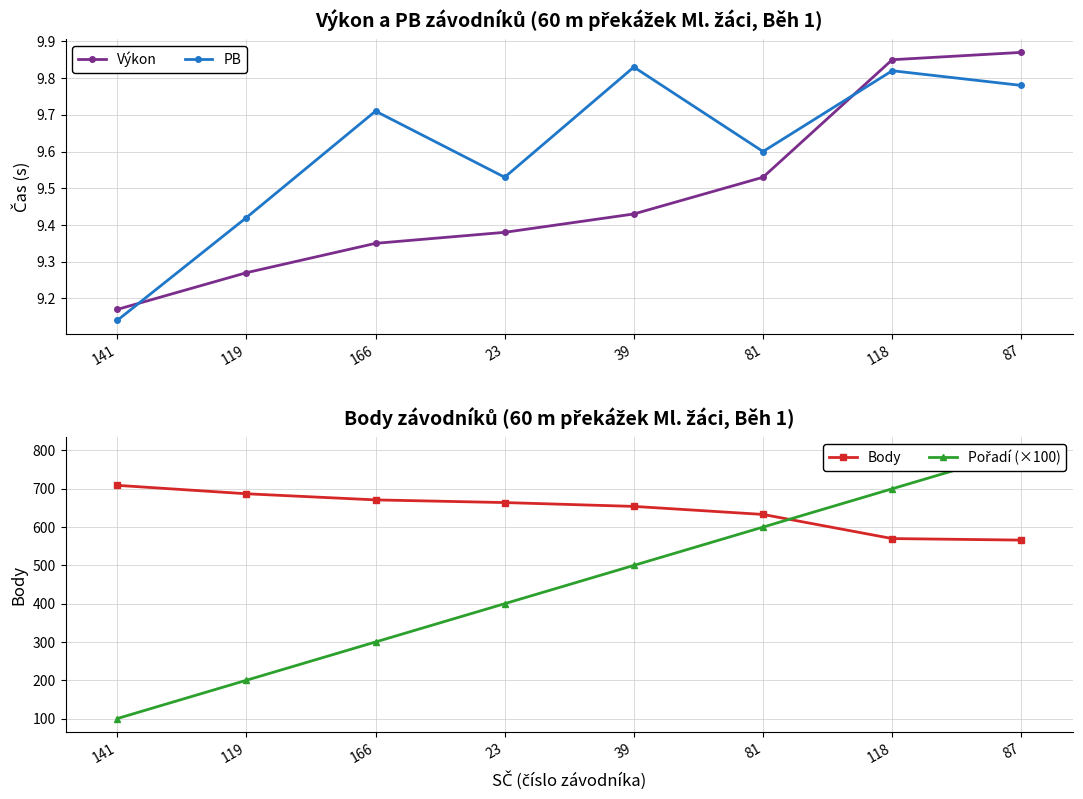

What is the difference between the Výkon values at 118 and 166?

0.5